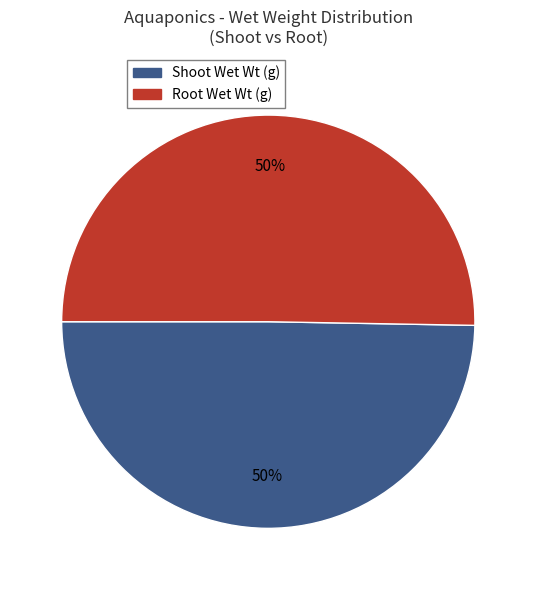

True or false: Root Wet Wt (g) accounts for 50% of the total.

True